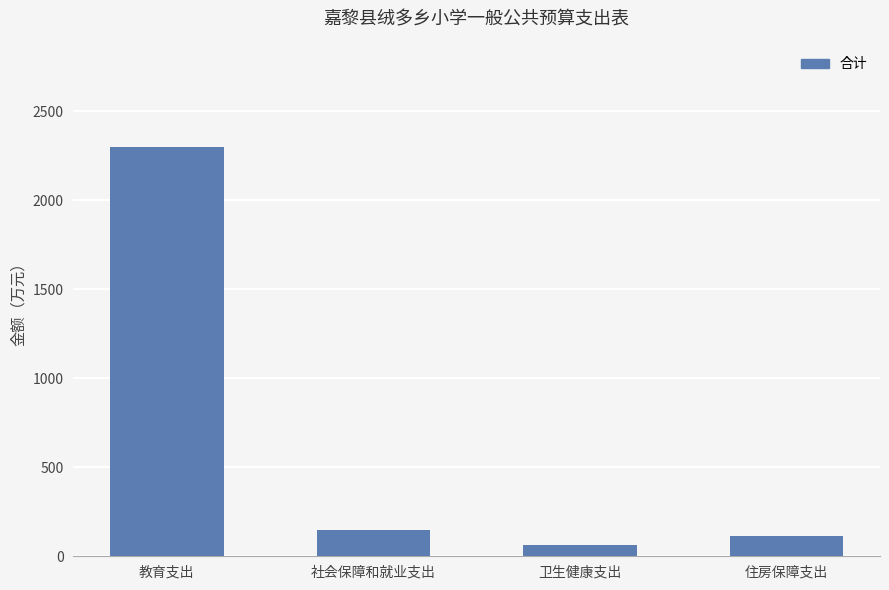

Count the number of data series in this chart.

1